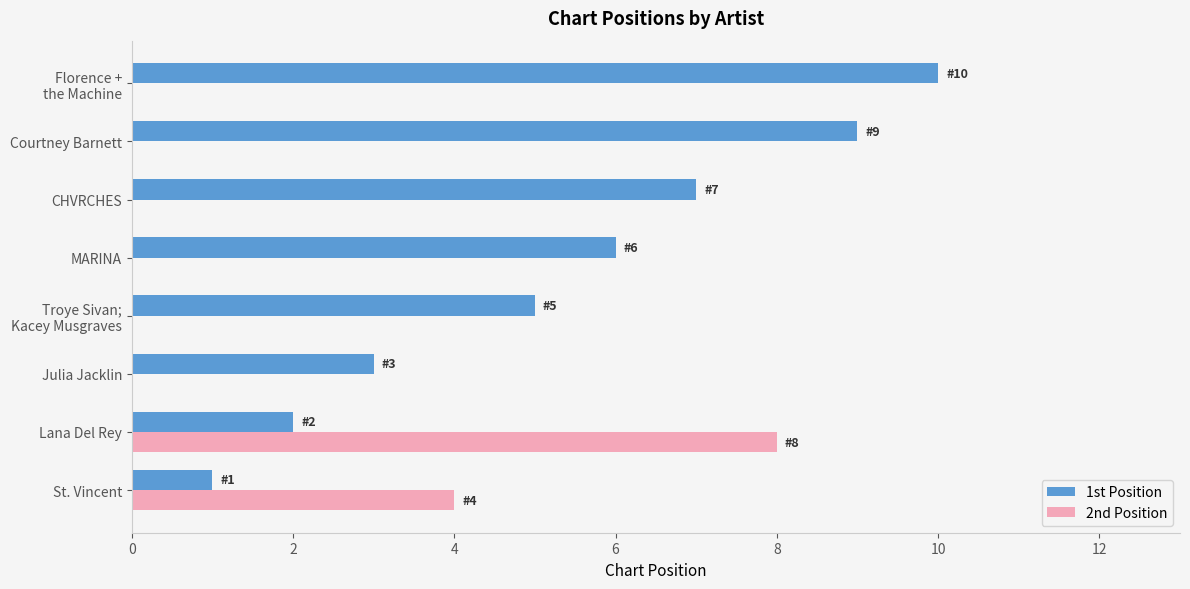

Which series changed the most between Julia Jacklin and Courtney Barnett?

1st Position